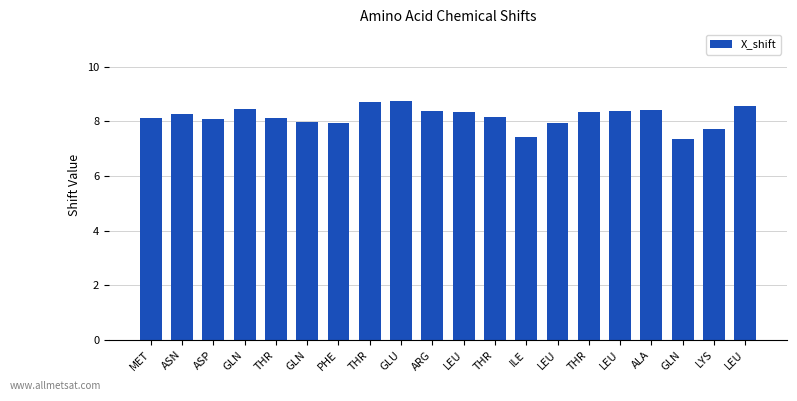

Reading right to left, transcribe all the data shown in this chart.

8.6	7.7	7.4	8.4	8.4	8.3	7.9	7.4	8.2	8.3	8.4	8.7	8.7	7.9	8.0	8.1	8.4	8.1	8.3	8.1